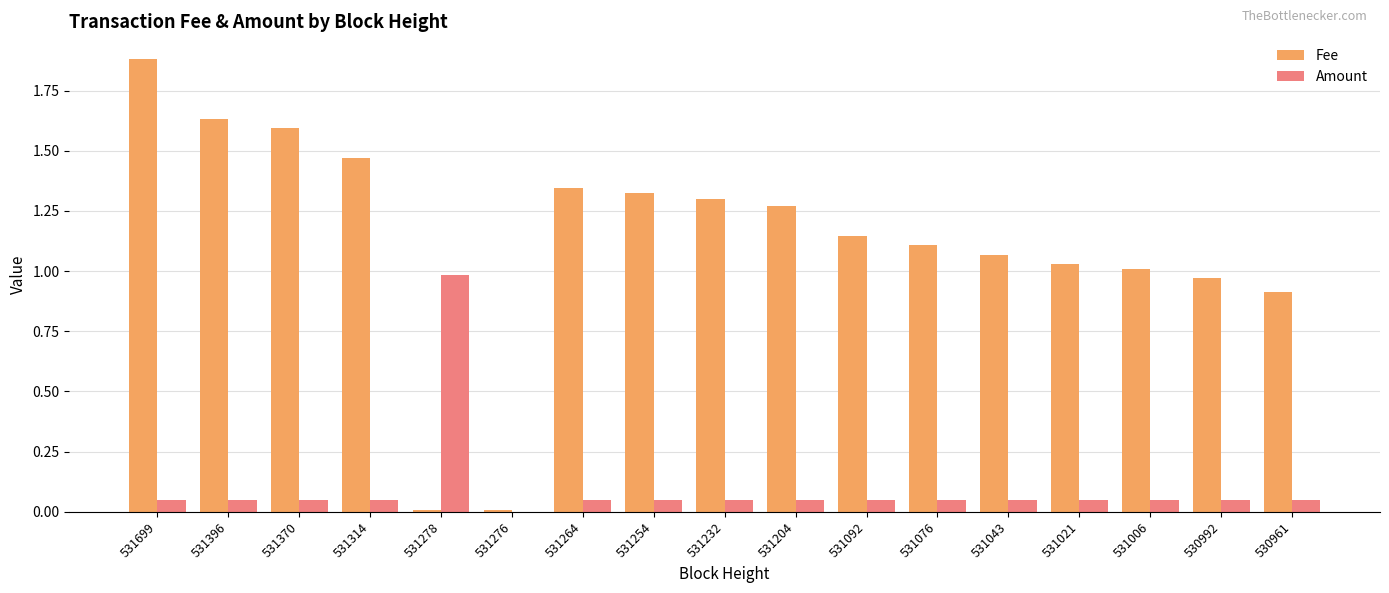

Which series has the largest total across all categories?

Fee